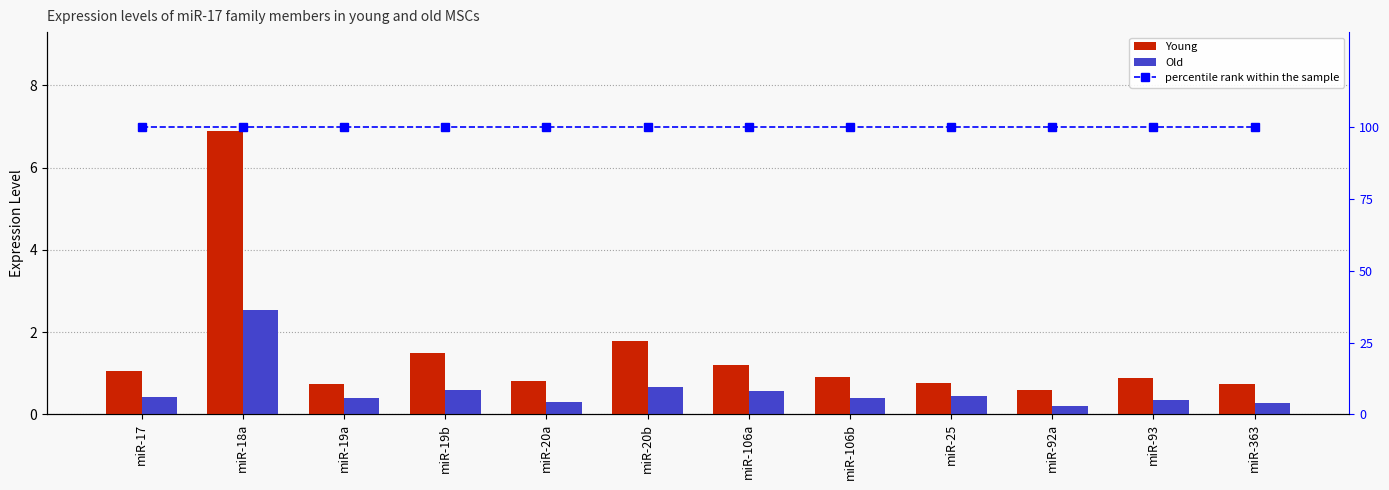

Which series has the largest total across all categories?

percentile rank within the sample